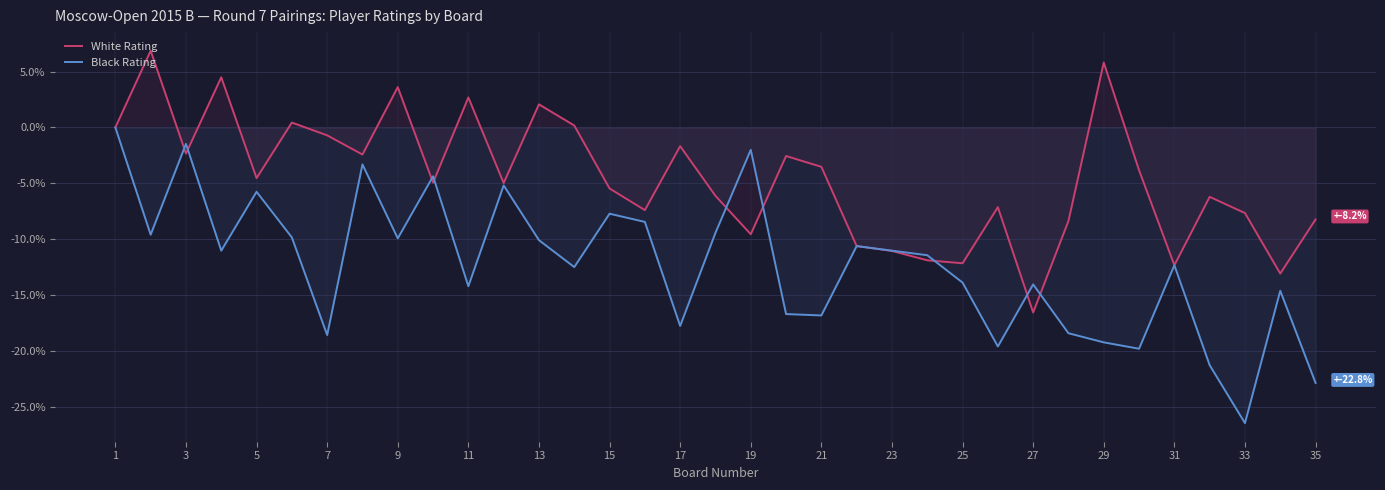

Read the Black Rating value at 33.

-26.4